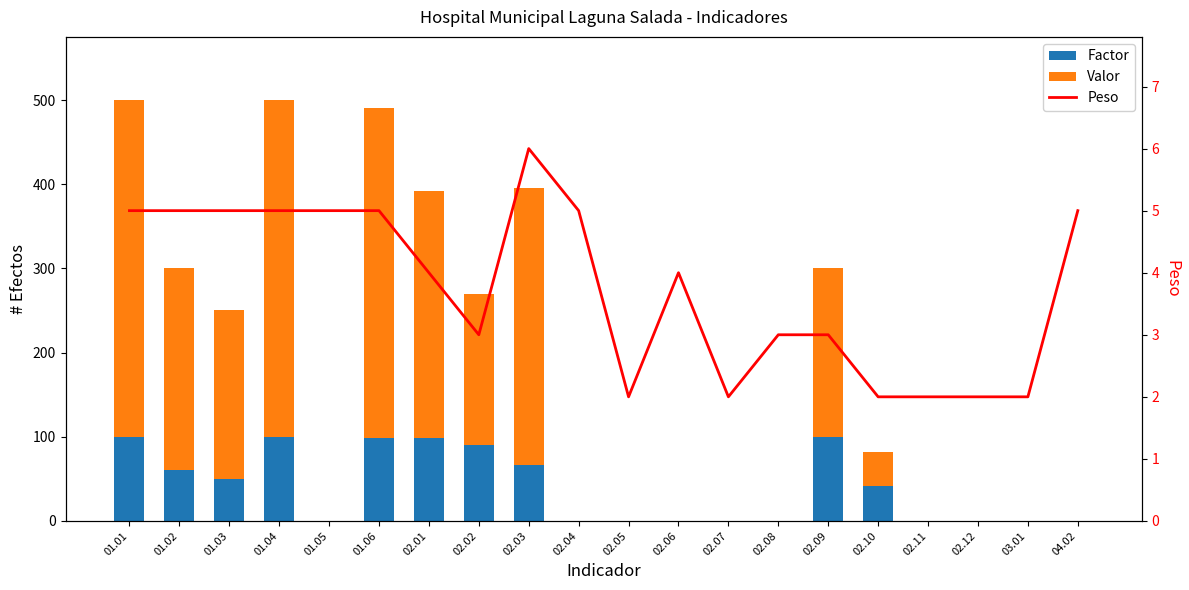

List the series in order of their overall mean, lowest first.

Peso, Factor, Valor